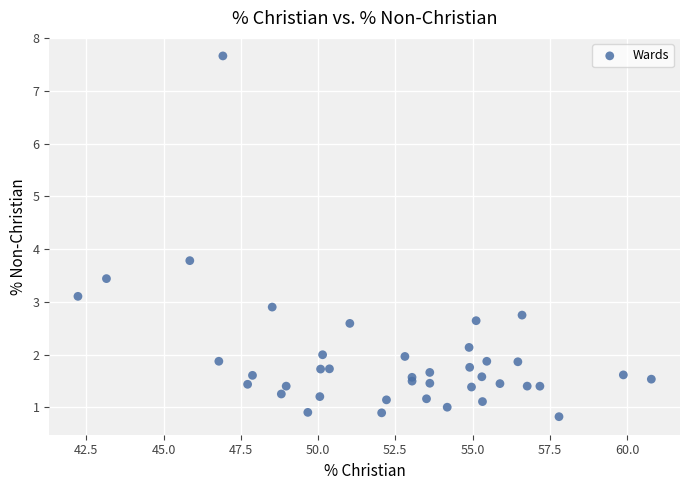

What Y value in the scatter plot is closest to 4?

3.8